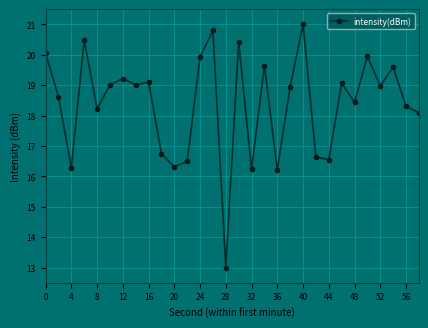

What is the value of the 17th point from the left?

16.2